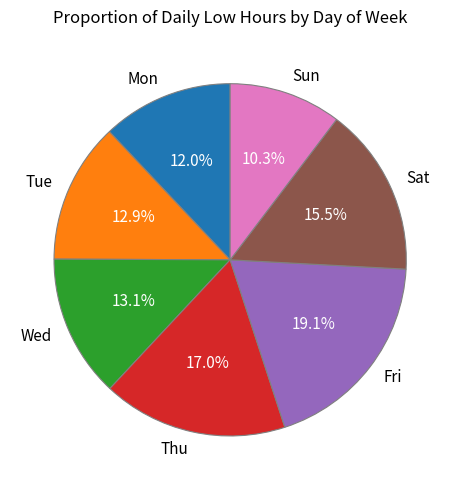

What is the largest slice in the pie chart?

Fri